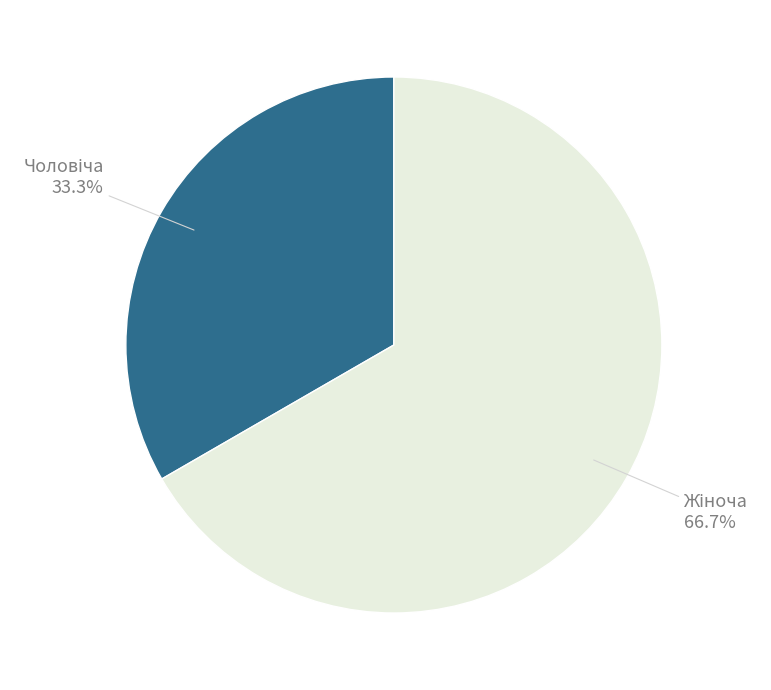

Is there a majority slice in this chart?

Yes